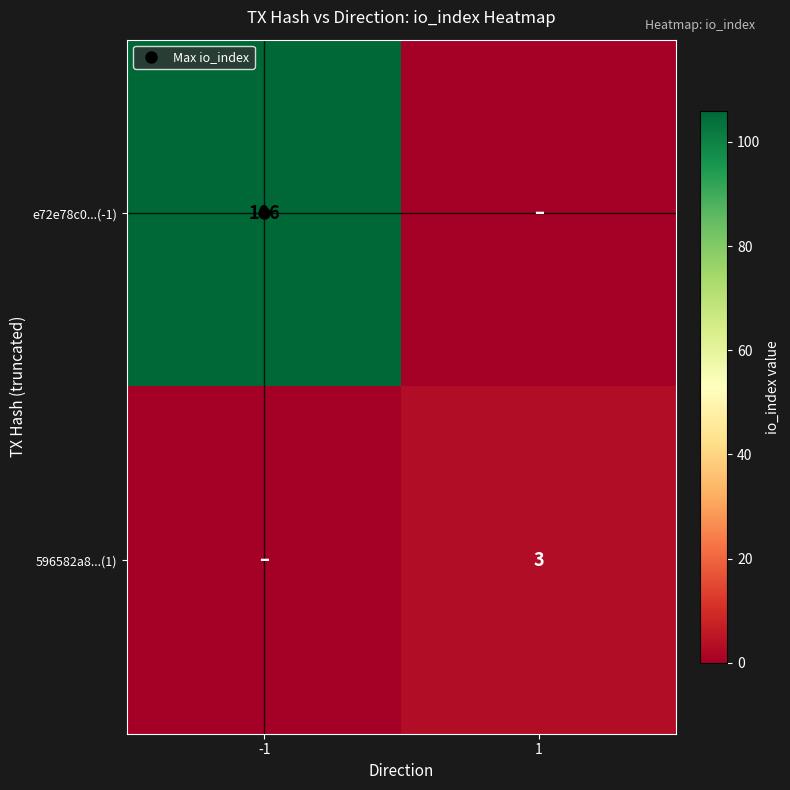

The value of e72e78c0...(-1) at -1 is 106. True or false?

True